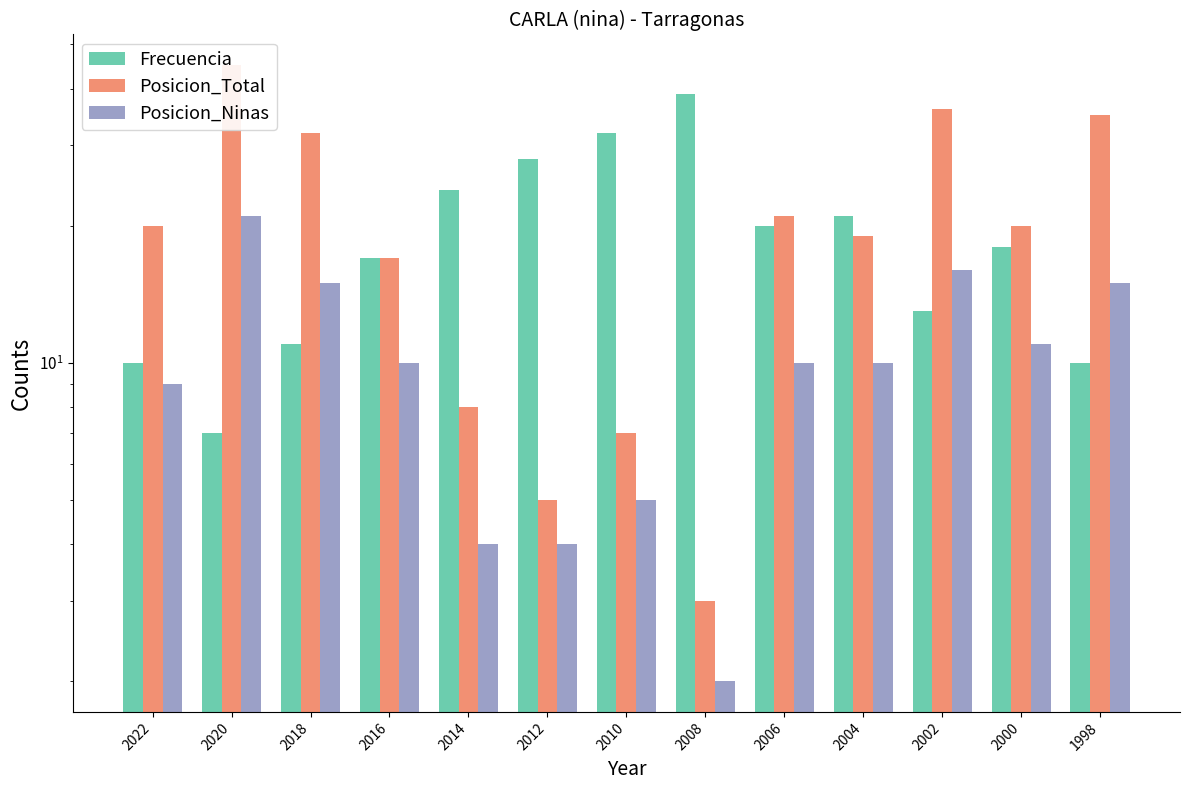

Rank the series by their maximum value, from highest to lowest.

Posicion_Total, Frecuencia, Posicion_Ninas